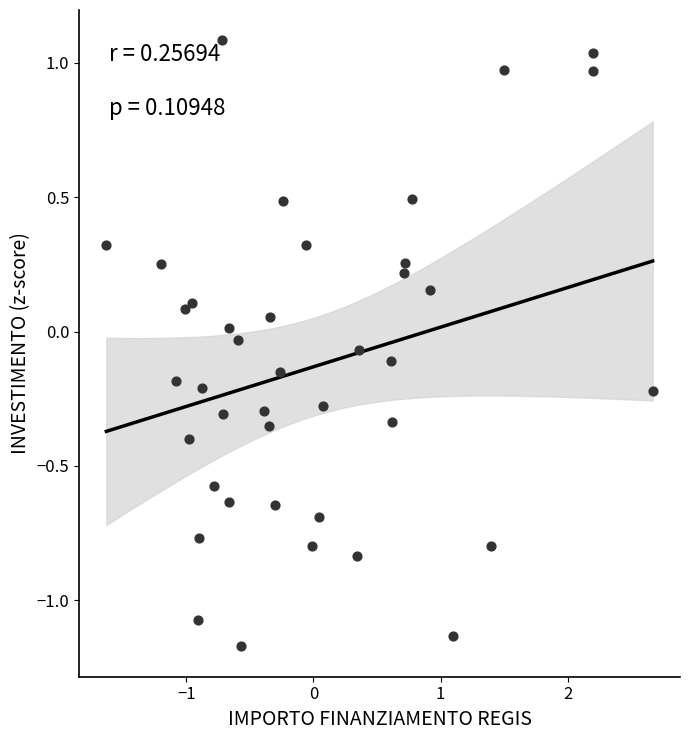

What is the range of X values (max minus min)?

4.3